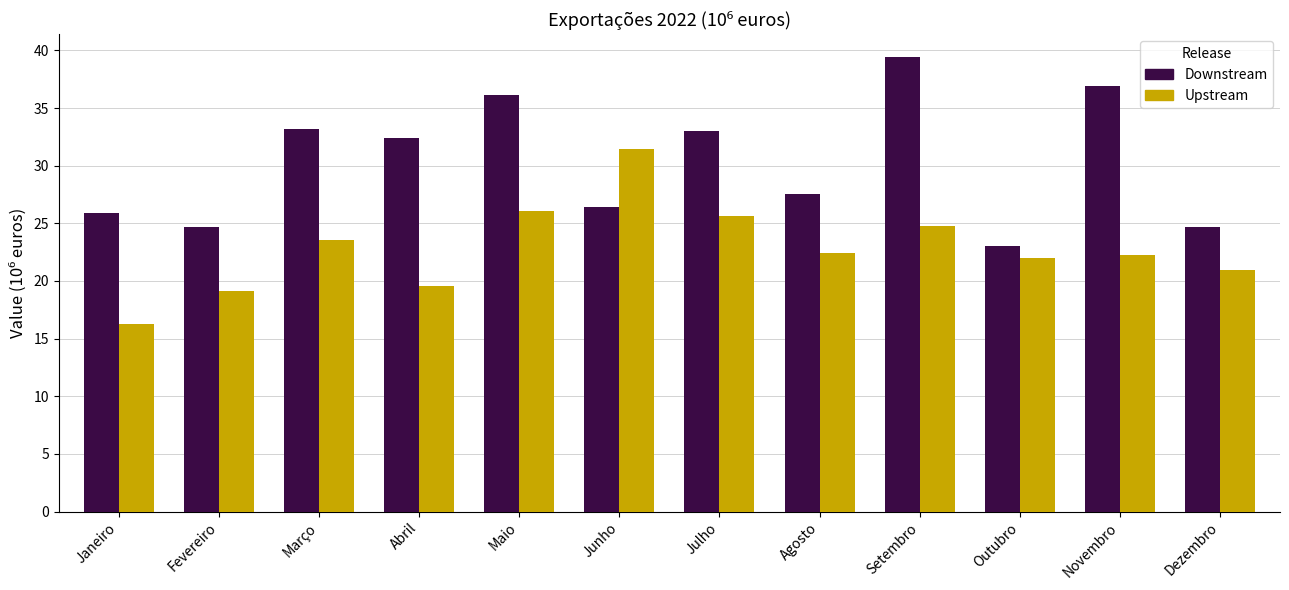

What are all the series names shown in the legend?

Downstream, Upstream